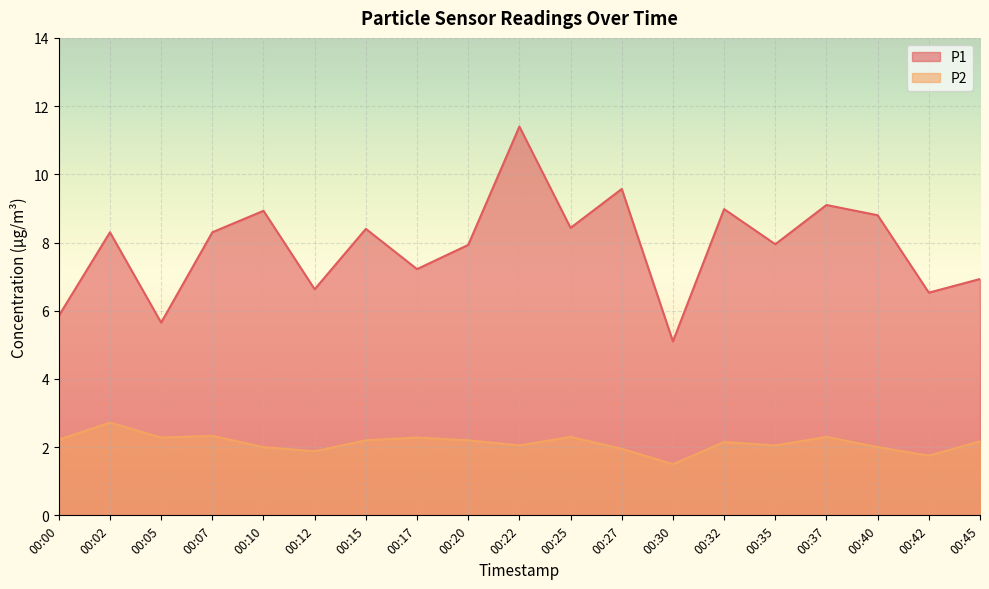

Is it true that P1 equals 5.4 at 00:32?

False